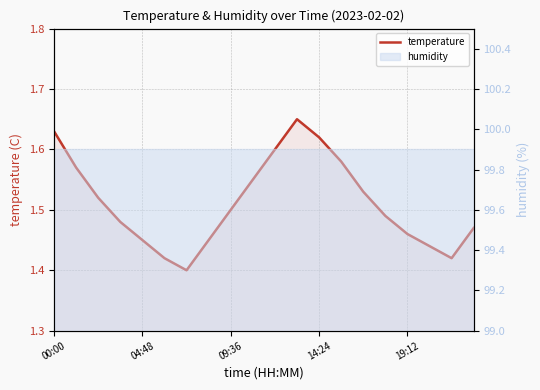

What position from the left is 14:24?

13